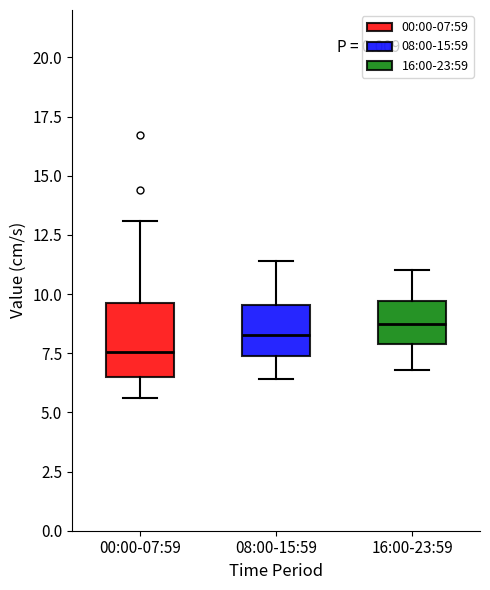

Reading left to right, read every box against the y-axis: the position of its median line, the range the box covers, and the ends of its whiskers. The values are not printed on the chart, so give them approximately, as read against the axis.

00:00-07:59: median 7.5, box 6.5 to 9.5, whiskers 5.5 to 13.0
08:00-15:59: median 8.5, box 7.5 to 9.5, whiskers 6.5 to 11.5
16:00-23:59: median 9.0, box 8.0 to 9.5, whiskers 7.0 to 11.0